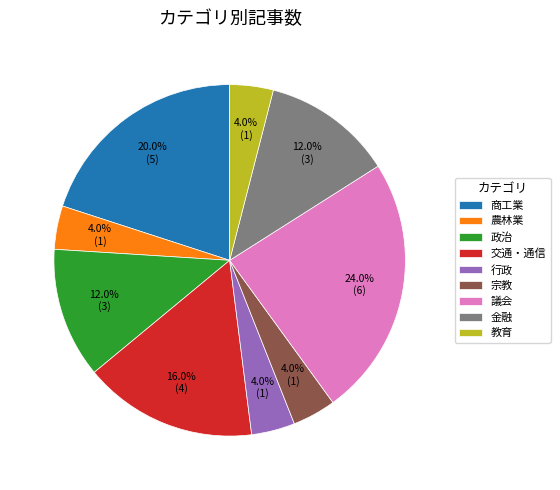

What is the ratio of the value at 政治 to the value at 議会?

0.5